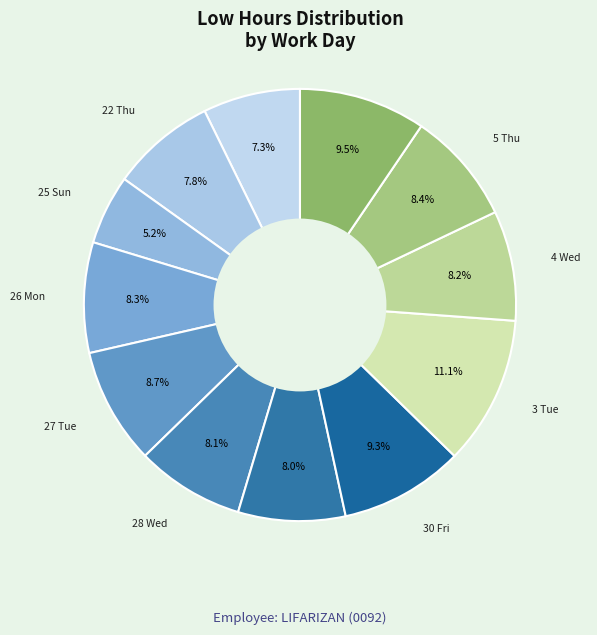

Does any single category account for the majority?

No